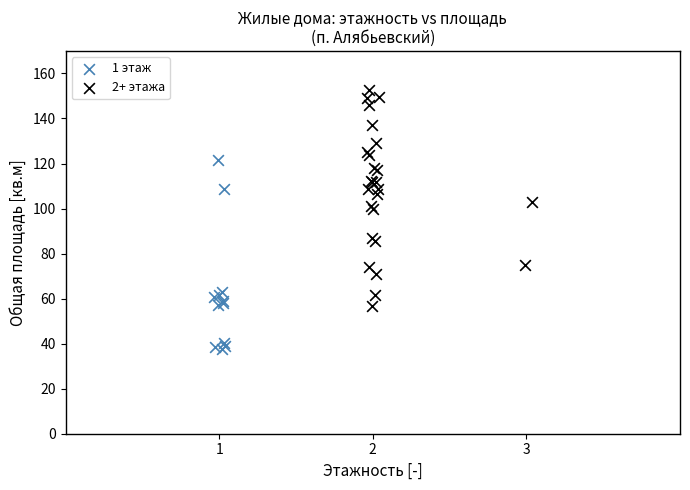

Which series reaches the minimum Y coordinate?

1 этаж